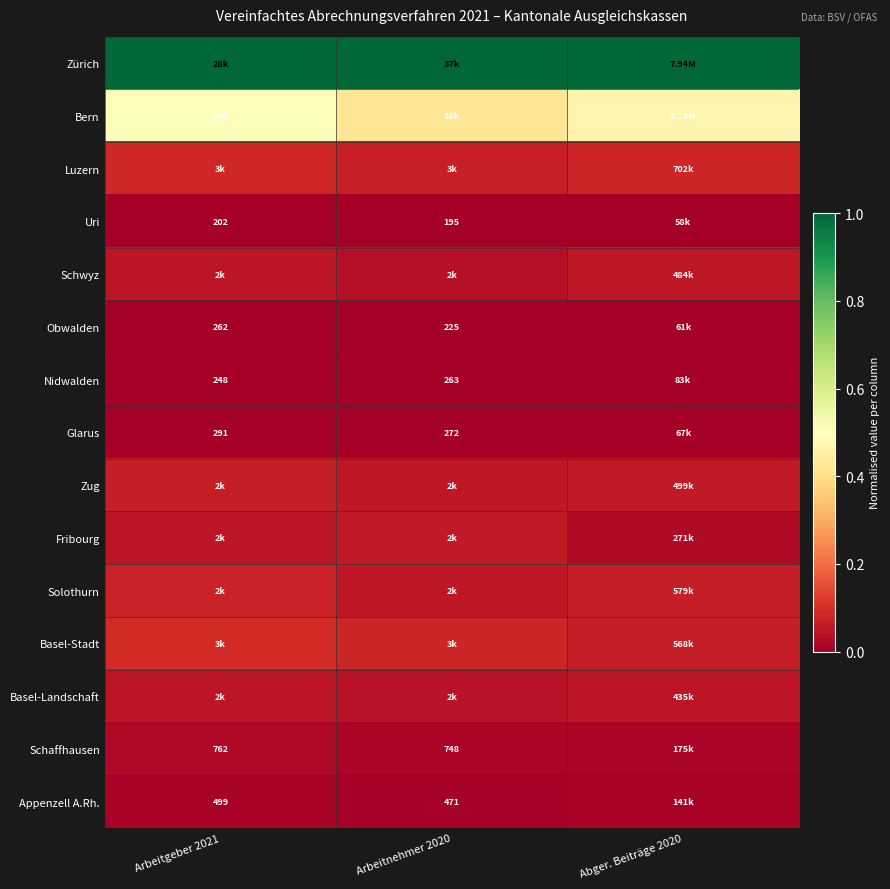

How many Fribourg values are between 0 and 1?

3